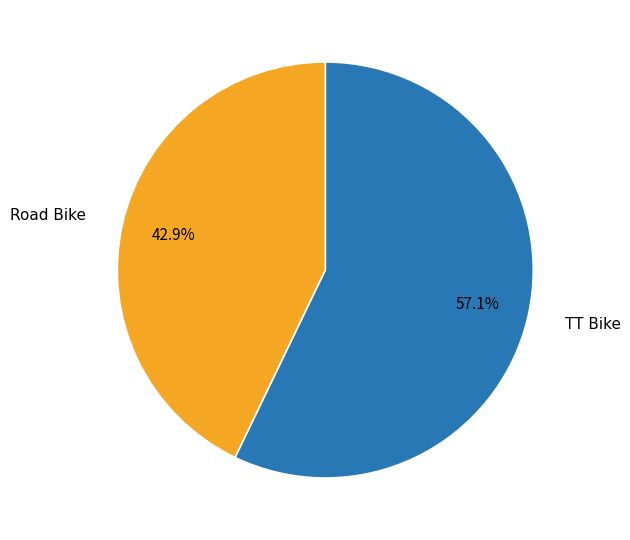

What is the largest slice in the pie chart?

TT Bike